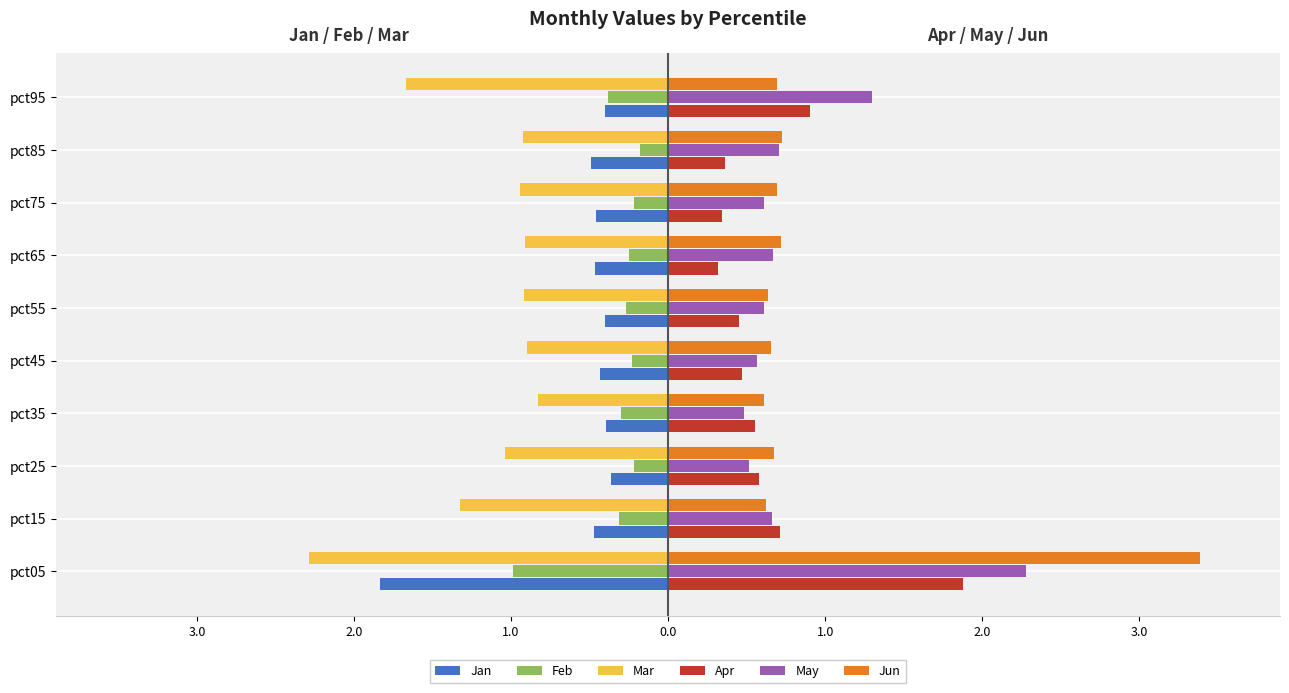

At how many categories does at least one series exceed -1?

10